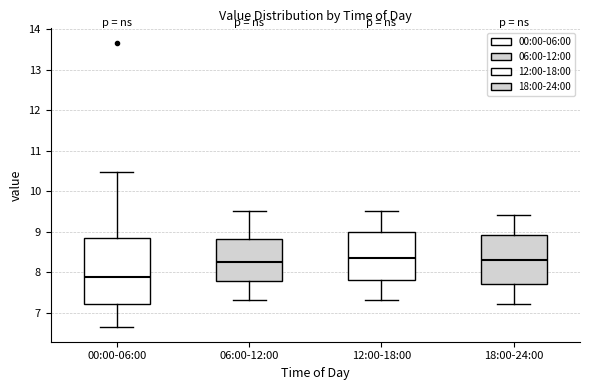

Reading left to right, read every box against the y-axis: the position of its median line, the range the box covers, and the ends of its whiskers. The values are not printed on the chart, so give them approximately, as read against the axis.

00:00-06:00: median 7.9, box 7.2 to 8.8, whiskers 6.6 to 10.5
06:00-12:00: median 8.3, box 7.8 to 8.8, whiskers 7.3 to 9.5
12:00-18:00: median 8.4, box 7.8 to 9.0, whiskers 7.3 to 9.5
18:00-24:00: median 8.3, box 7.7 to 8.9, whiskers 7.2 to 9.4